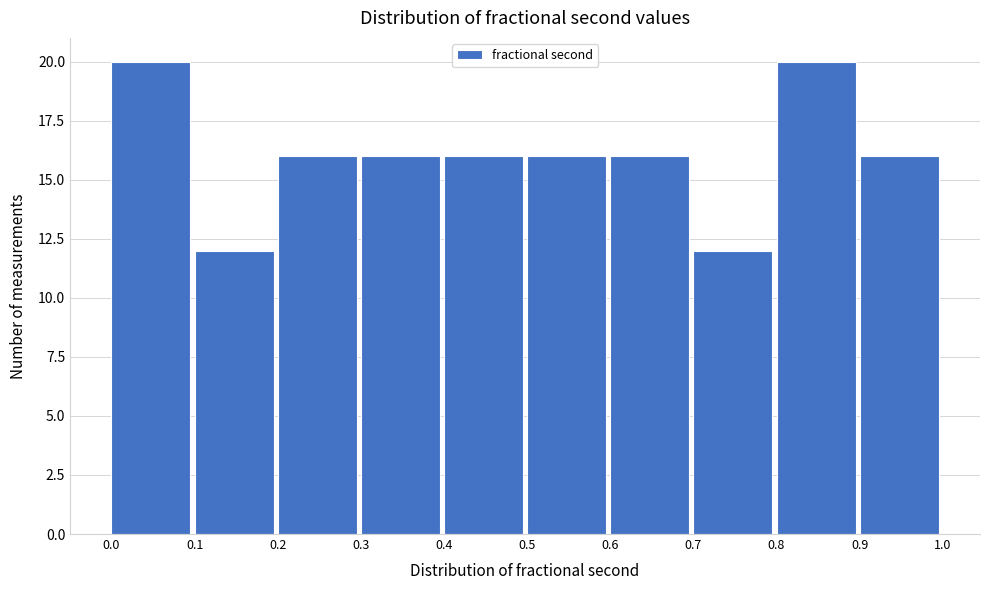

Reading left to right, transcribe this chart: for each bar, give the range it covers on the x-axis and its height. The values are not printed on the chart, so give them approximately, as read against the axis.

0.0 to 0.1: 20
0.1 to 0.2: 12
0.2 to 0.3: 16
0.3 to 0.4: 16
0.4 to 0.5: 16
0.5 to 0.6: 16
0.6 to 0.7: 16
0.7 to 0.8: 12
0.8 to 0.9: 20
0.9 to 1.0: 16